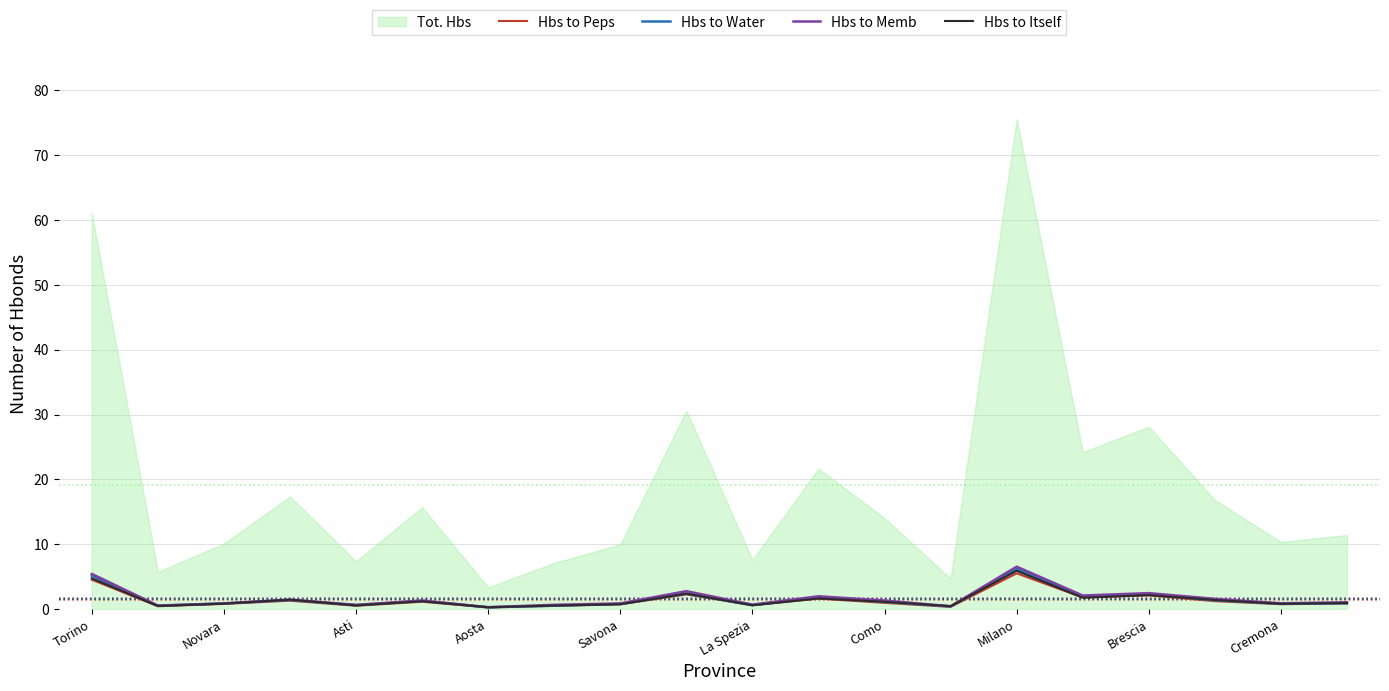

The Hbs to Peps series shows 2.1 at Brescia. True or false?

True